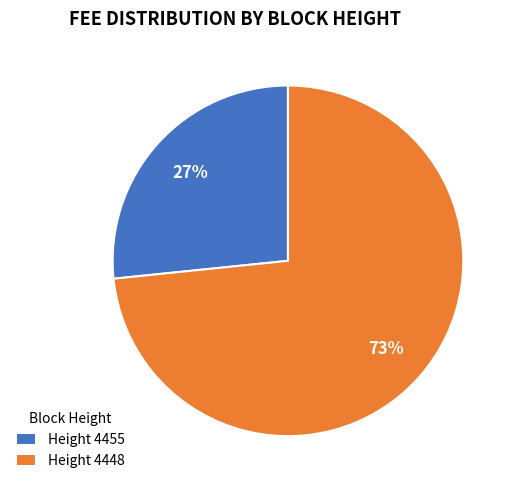

The Height 4448 slice represents 73% of the pie. True or false?

True